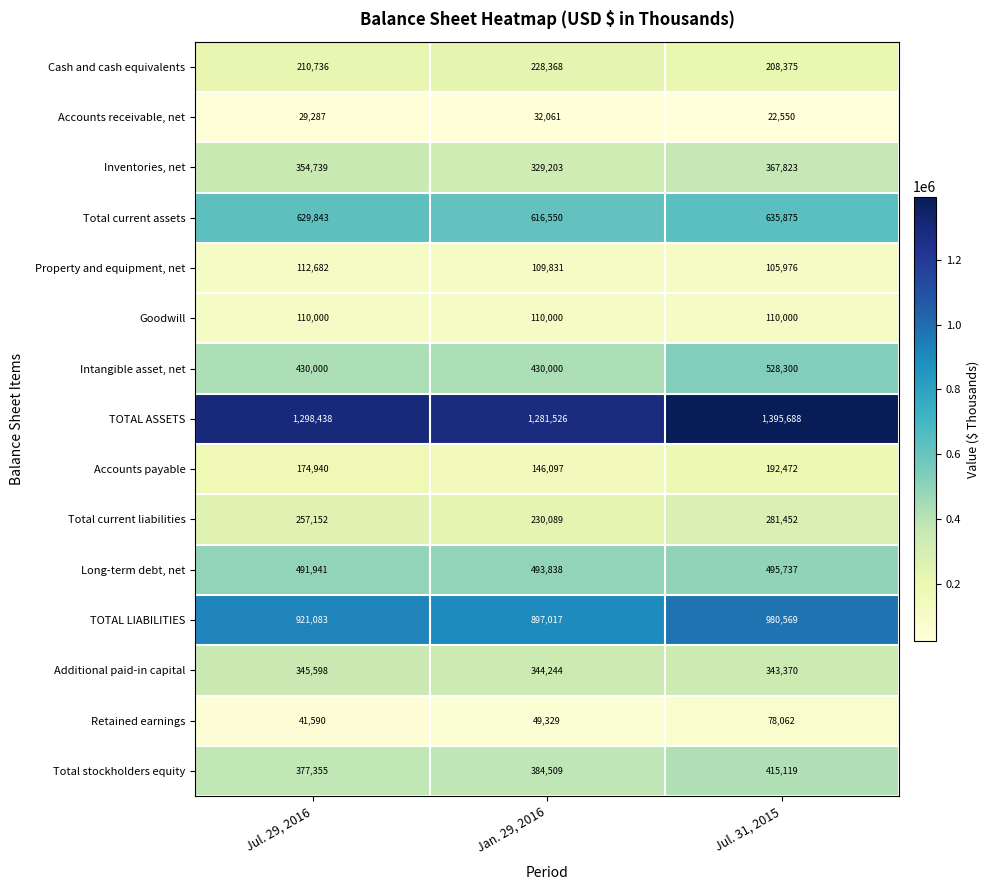

Which series has the widest spread of values?

TOTAL ASSETS